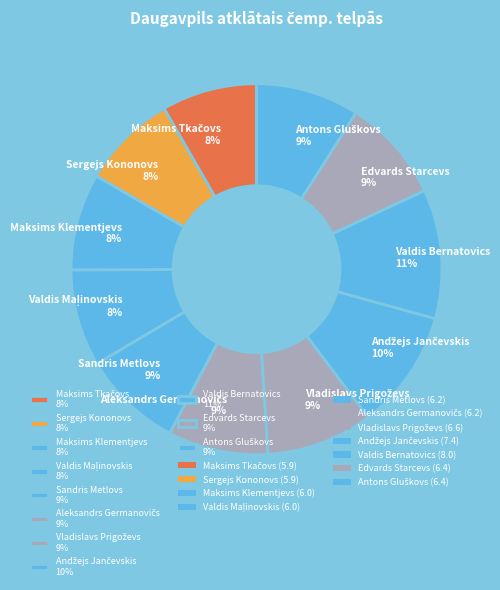

Is there any slice that represents more than half of the pie?

No